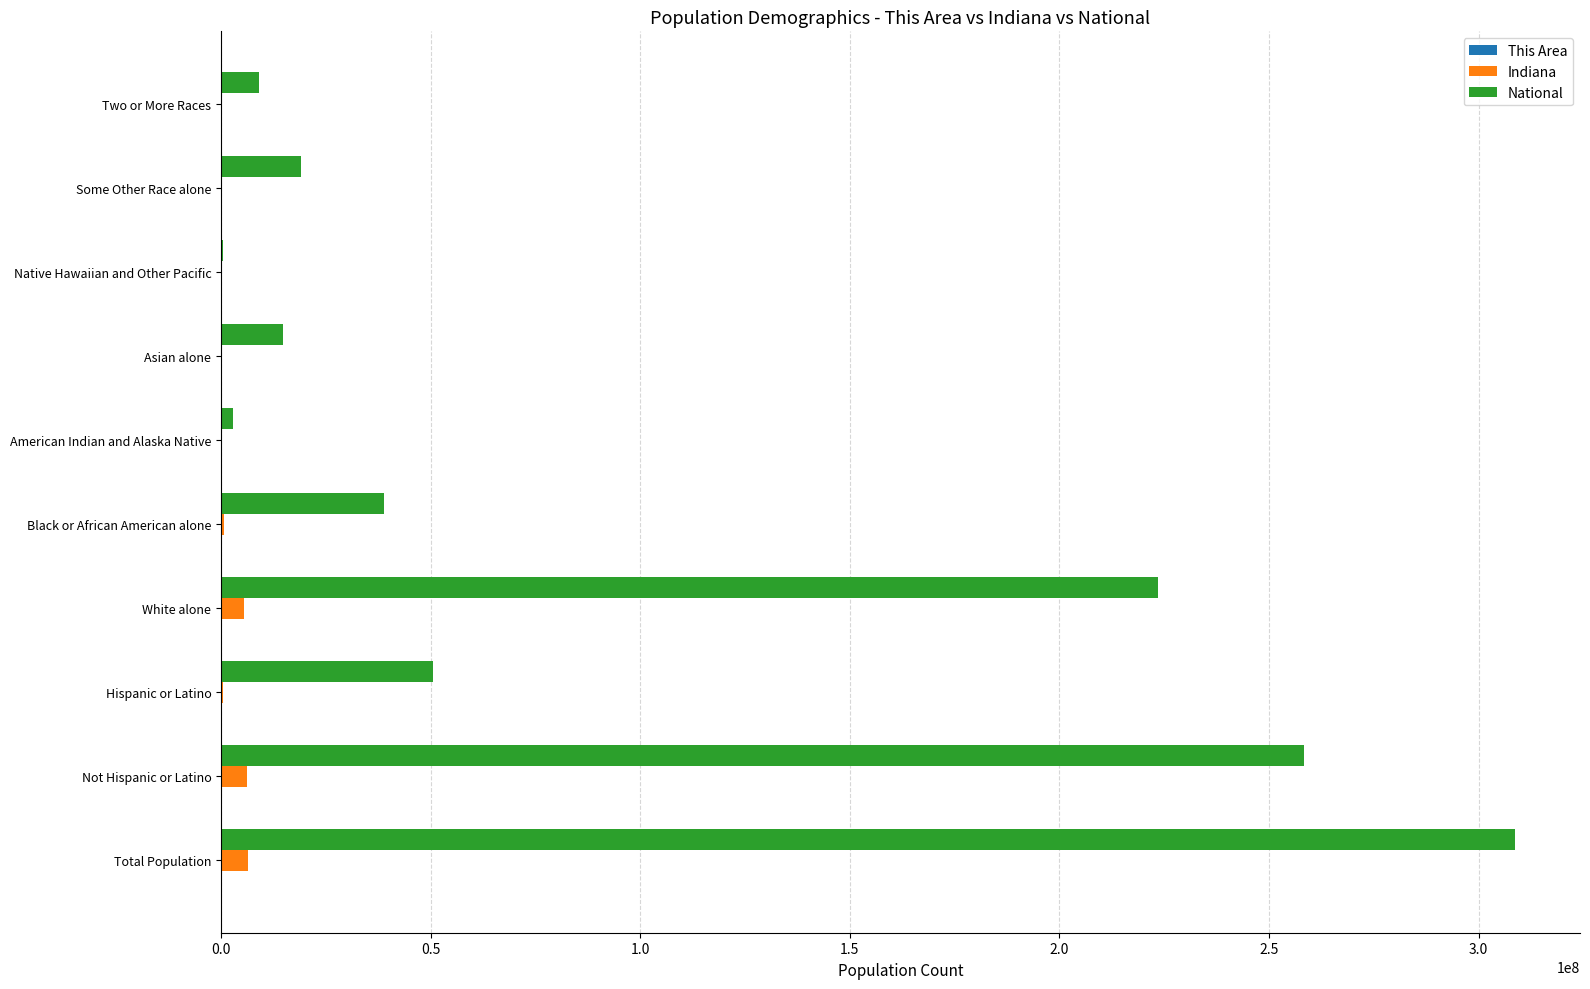

Where is National nearest to the value 154642775?

White alone